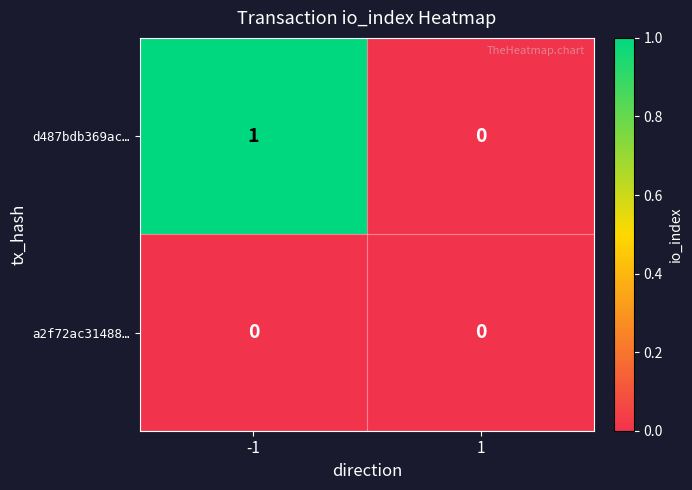

Reading right to left, what are all the values shown in this chart?

d487bdb369ac…: 1=0	-1=1
a2f72ac31488…: 1=0	-1=0